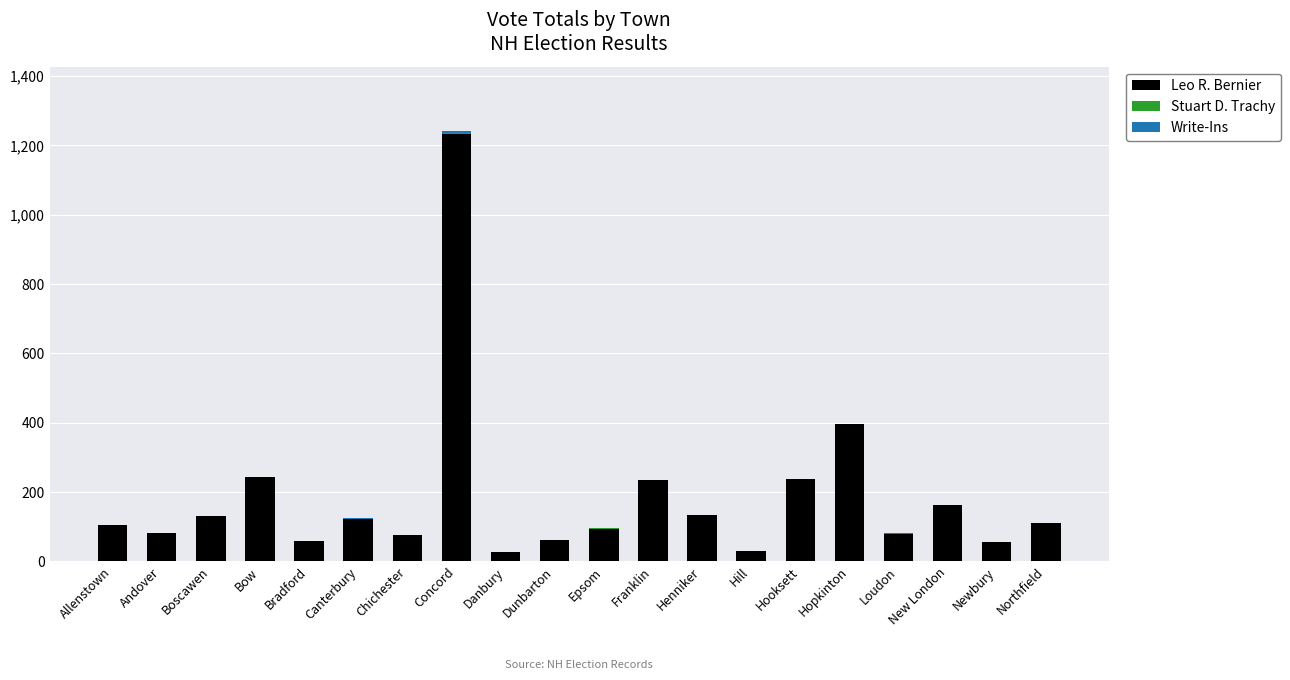

At which category is the sum across all series the highest?

Concord